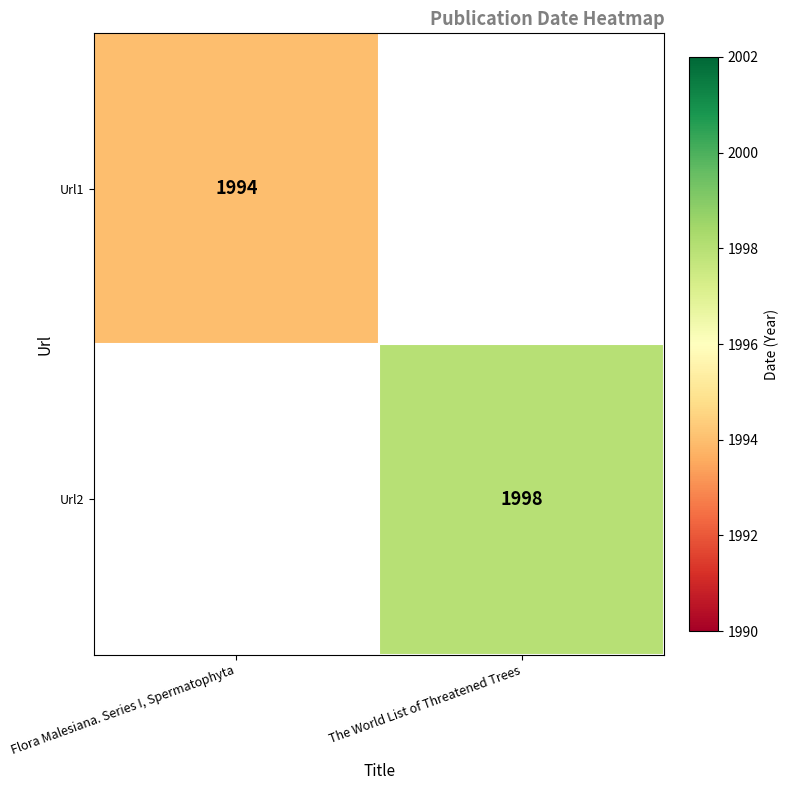

At how many categories does at least one series exceed 1997?

1